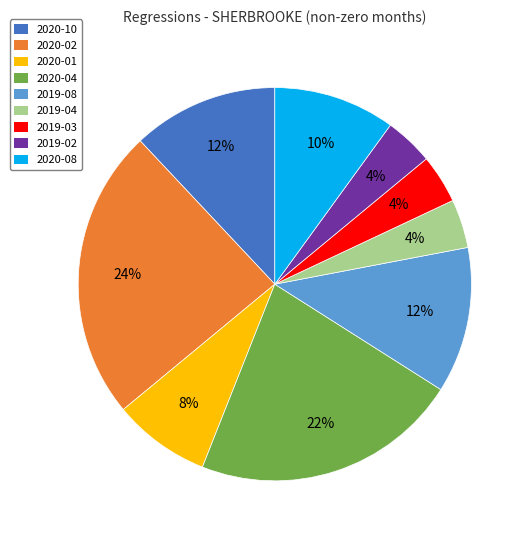

How many slices are in this pie chart?

9